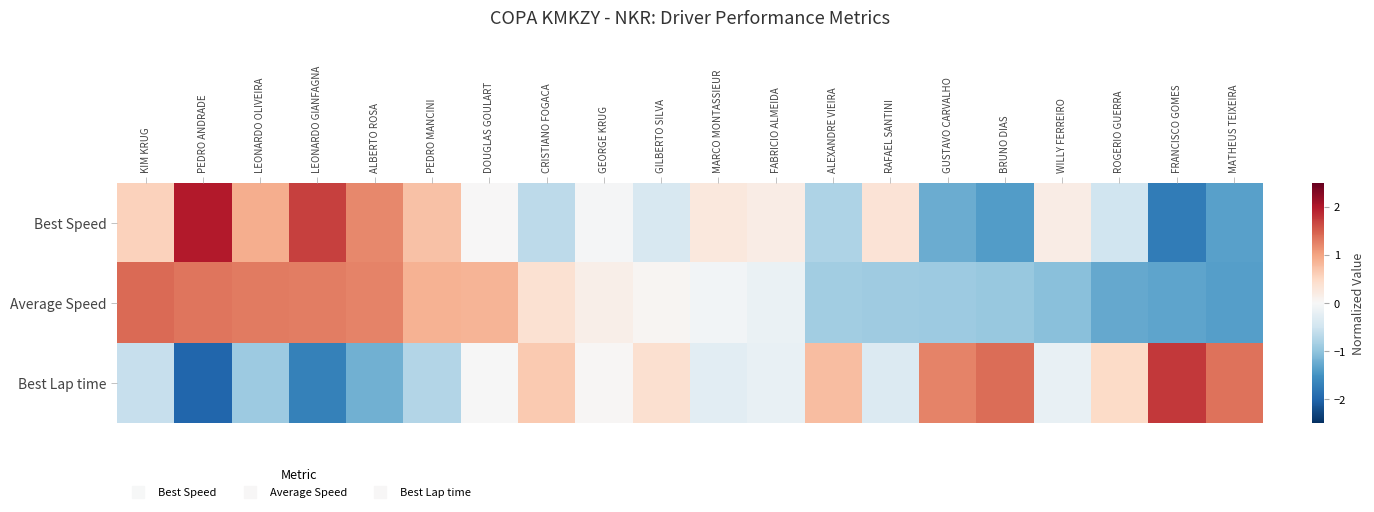

At which category does the chart reach its minimum across all series?

PEDRO ANDRADE